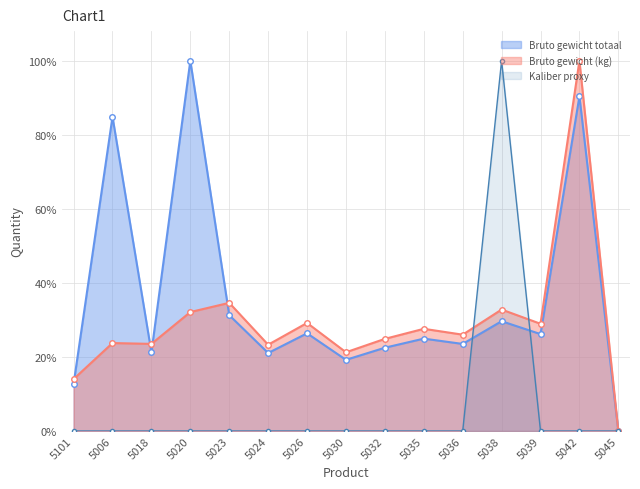

What is the label of the 3rd point from the right?

5039